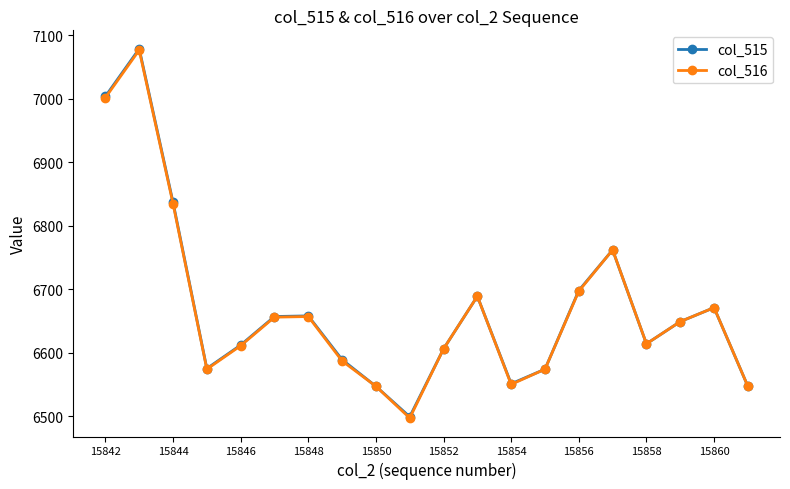

What is the value of the col_516 point at the 18th from the left?

6649